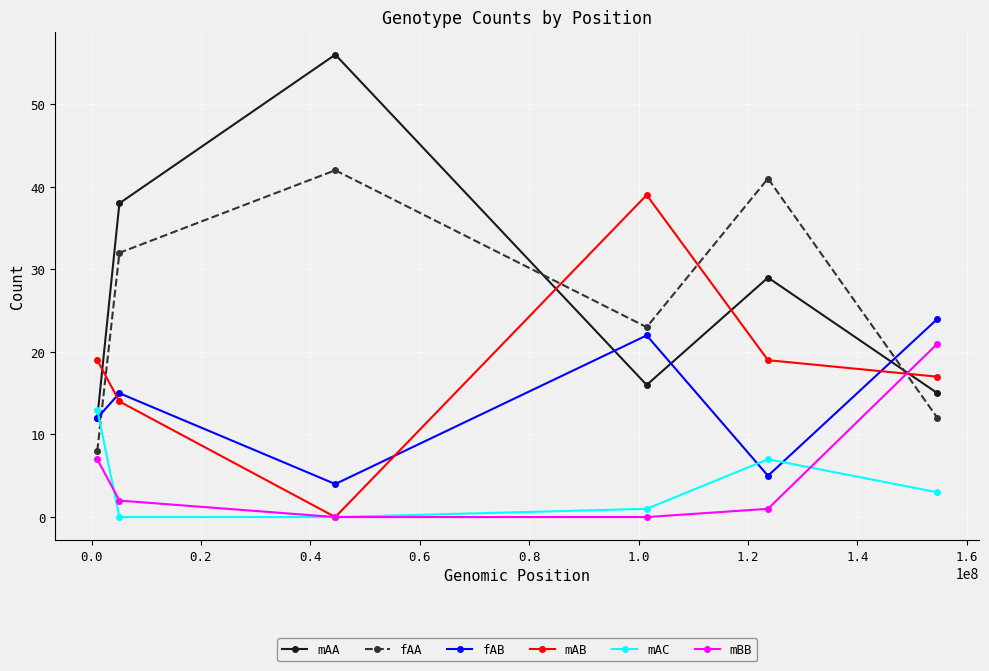

What is the highest value of the fAB series?

24